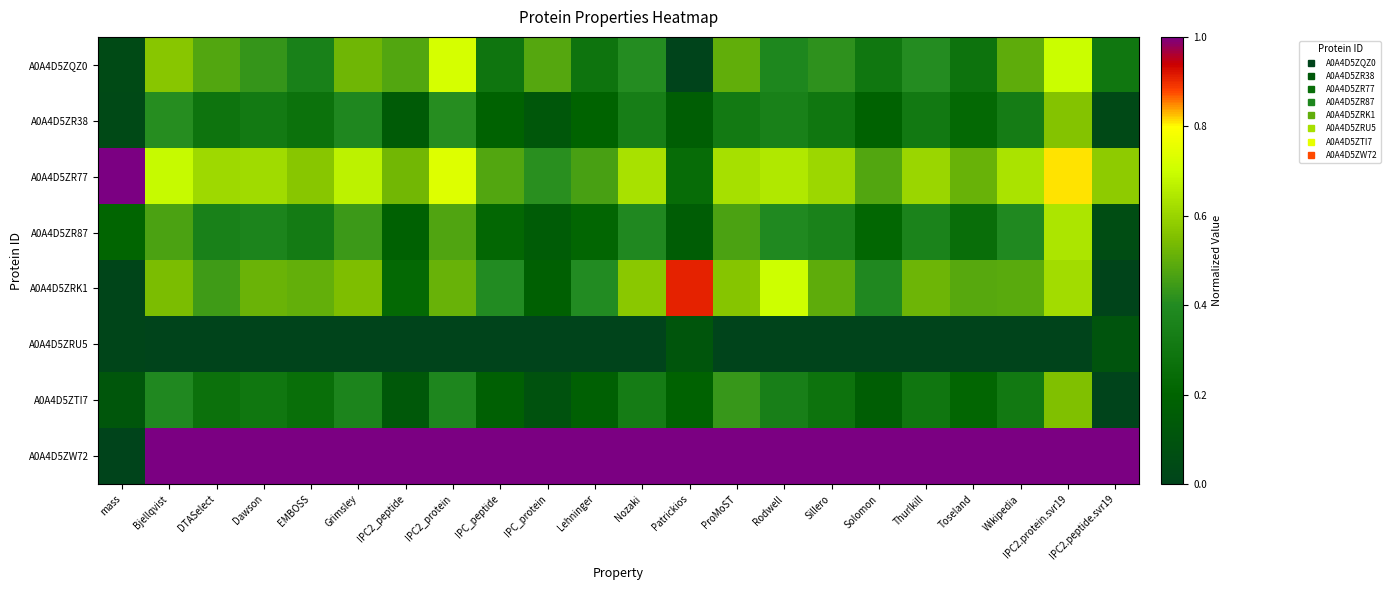

How many categories are shown in the chart?

22